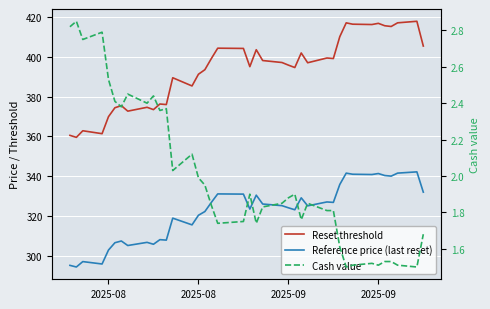

Which series has the widest spread of values?

Reset threshold